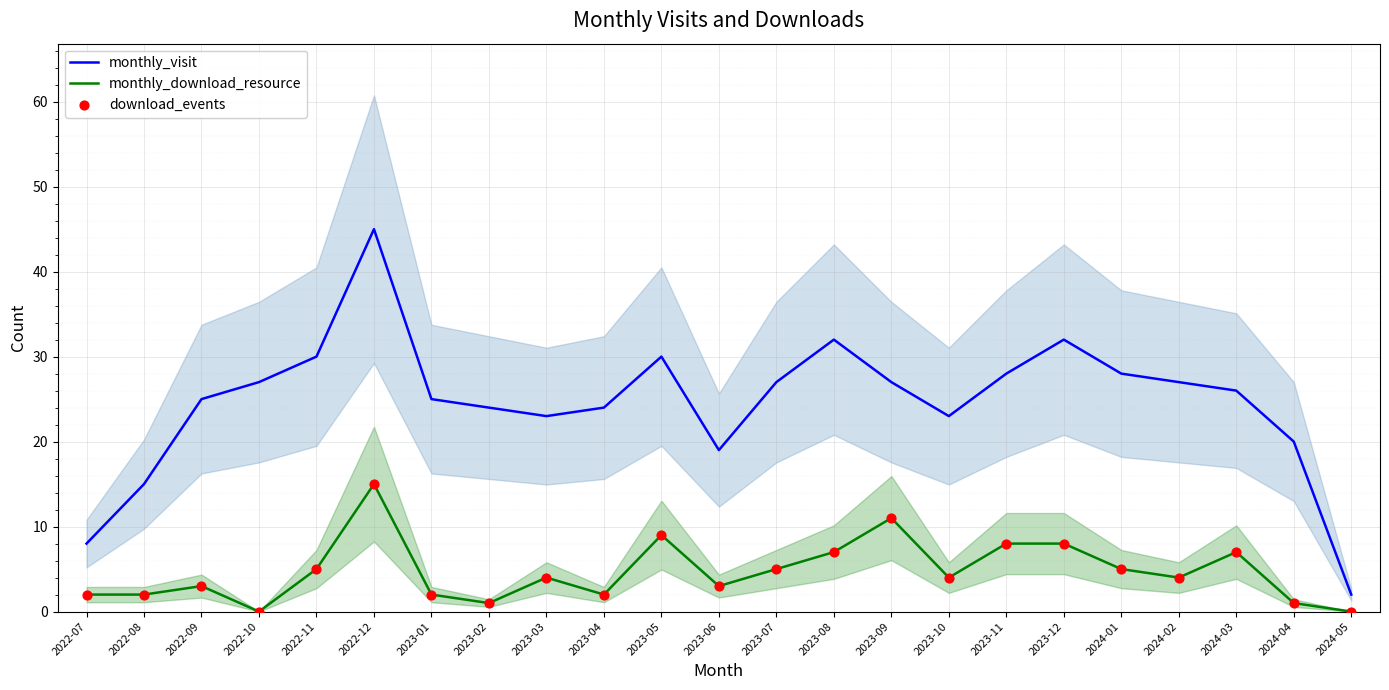

Which series has the widest spread of Y values?

monthly_visit